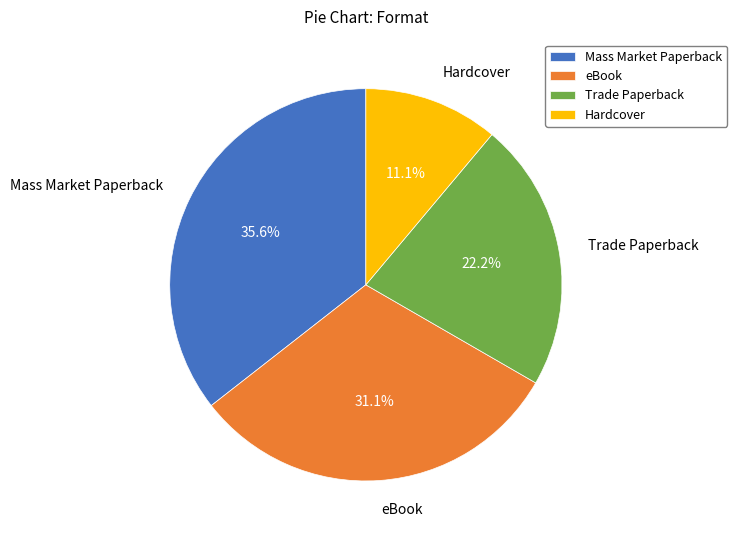

Rank the categories by value from highest to lowest.

Mass Market Paperback, eBook, Trade Paperback, Hardcover